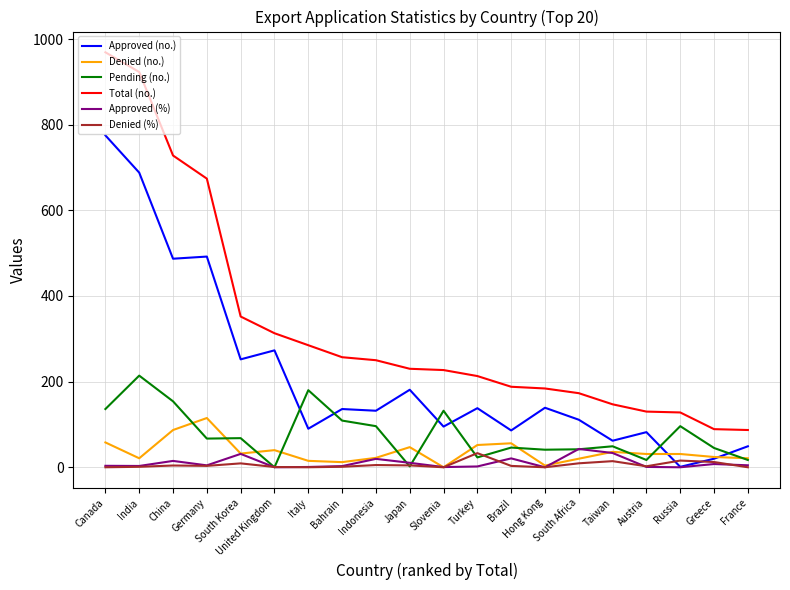

Which series has the widest spread of values?

Total (no.)